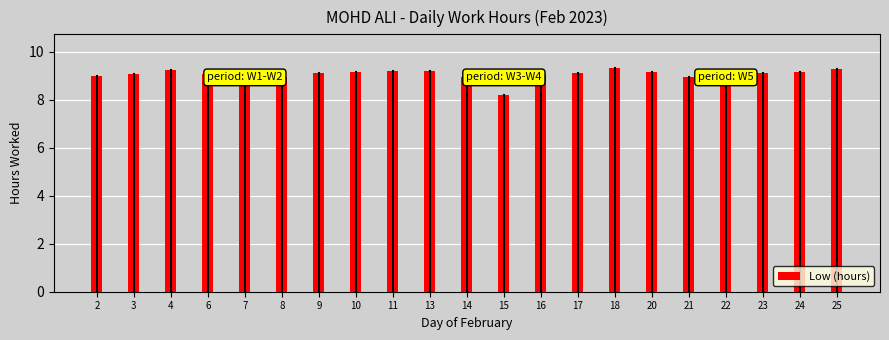

Approximately how many times larger is the value at 3 compared to 21?

1.0